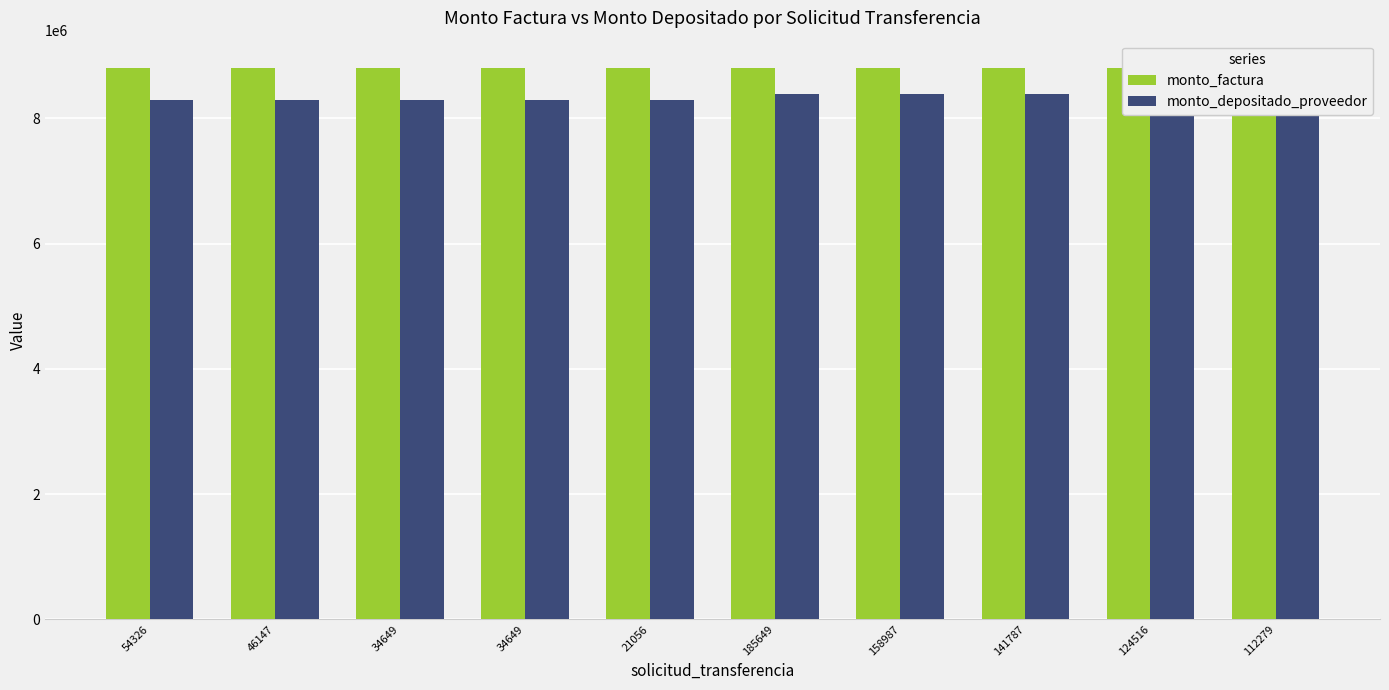

What is the average value of the monto_depositado_proveedor series?

8339650